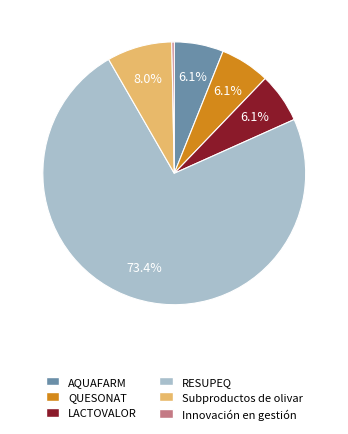

Between LACTOVALOR and Subproductos de olivar, which is larger?

Subproductos de olivar